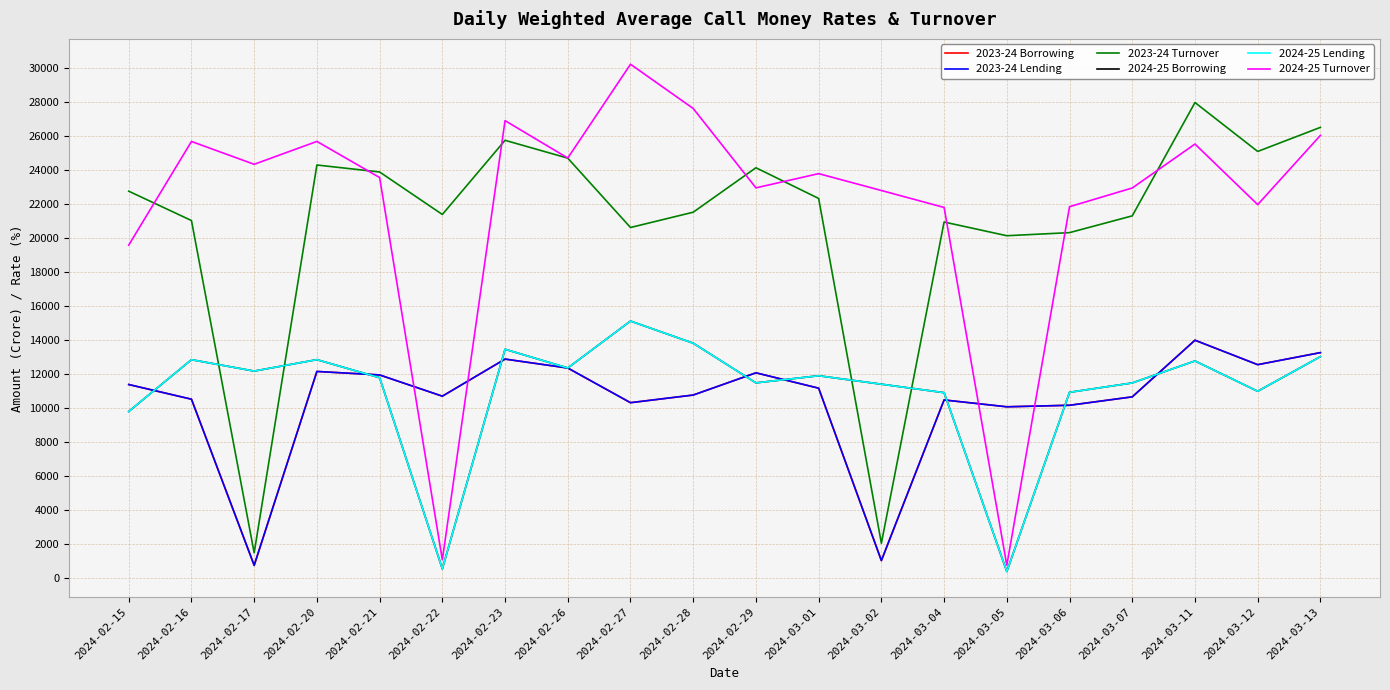

What is the total value across all series at 2024-02-16?

93484